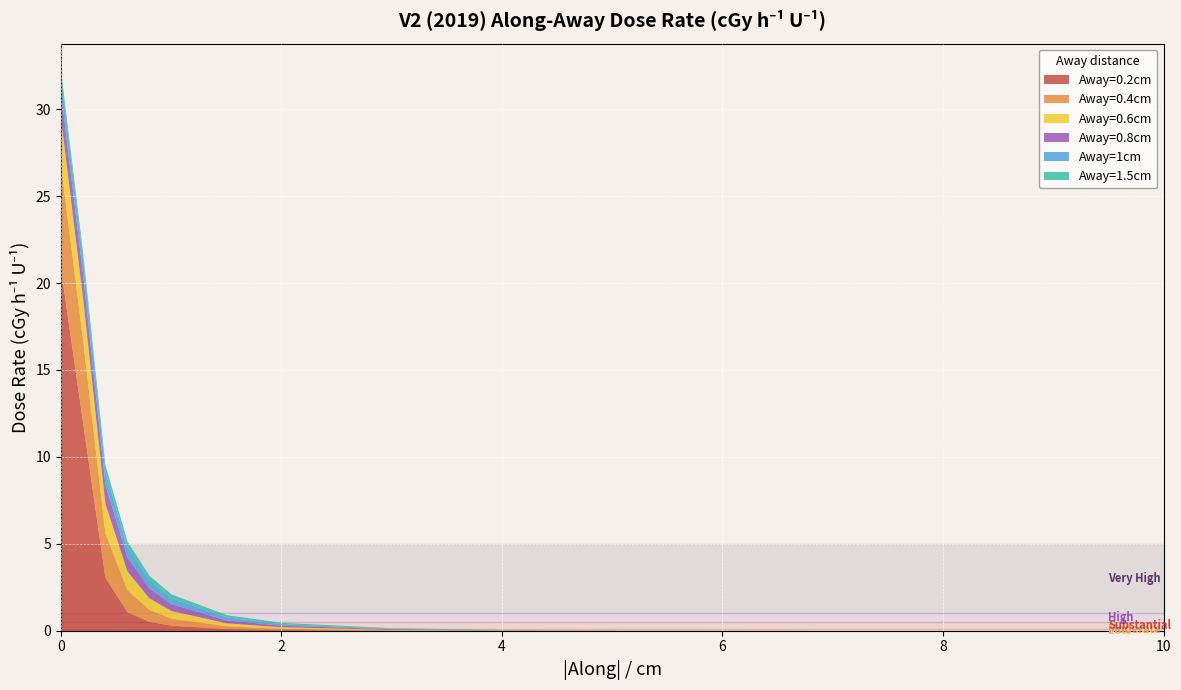

True or false: Away=0.2cm has a value of 0.0 at 5.

False